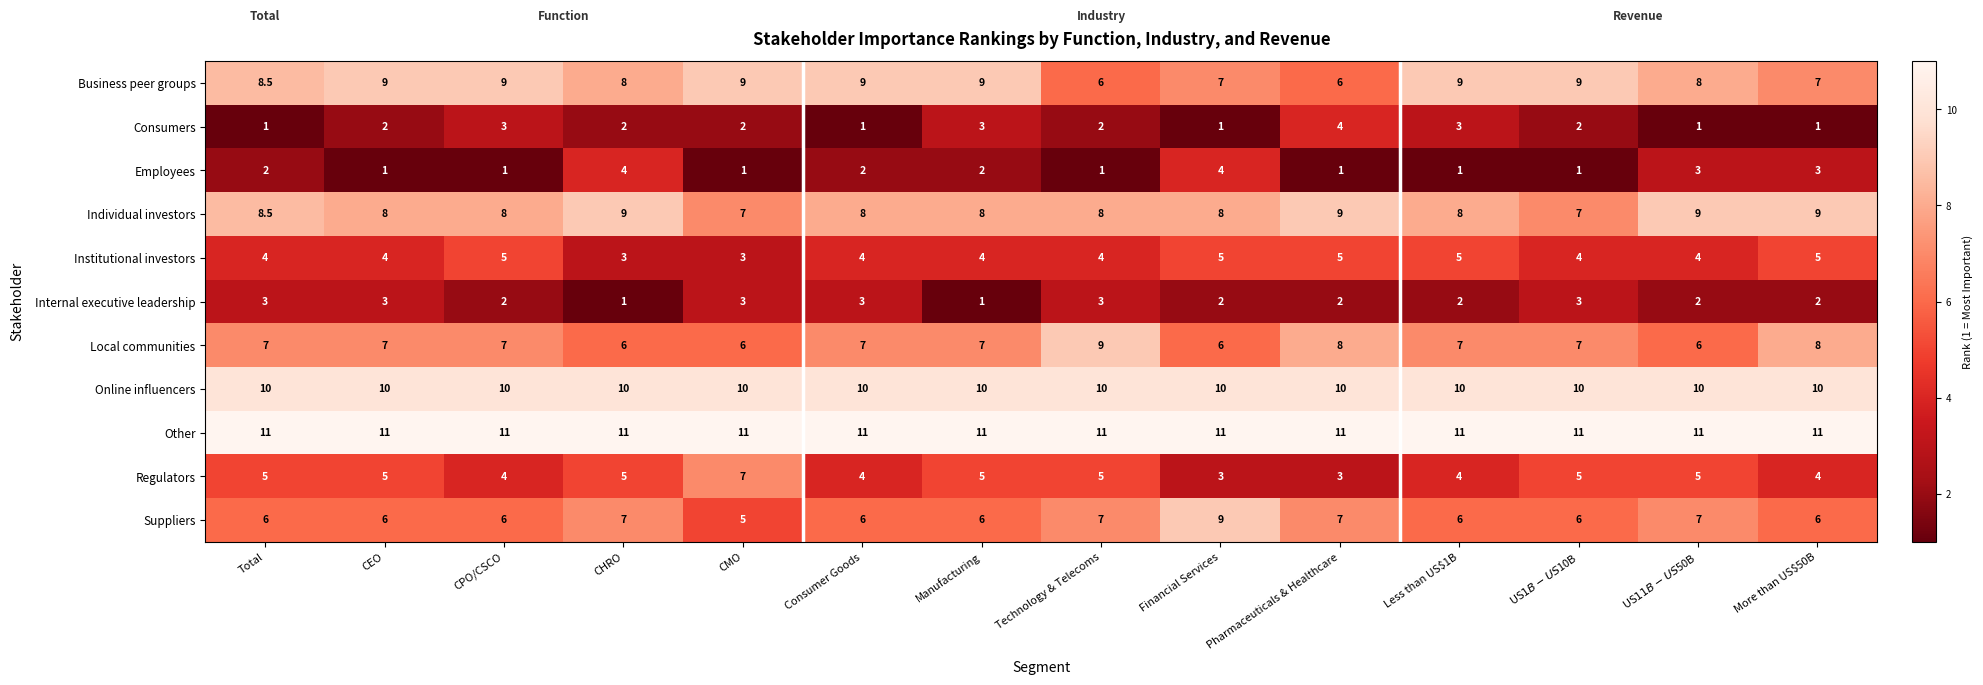

Rank the series at Financial Services from highest to lowest value.

Other, Online influencers, Suppliers, Individual investors, Business peer groups, Local communities, Institutional investors, Employees, Regulators, Internal executive leadership, Consumers